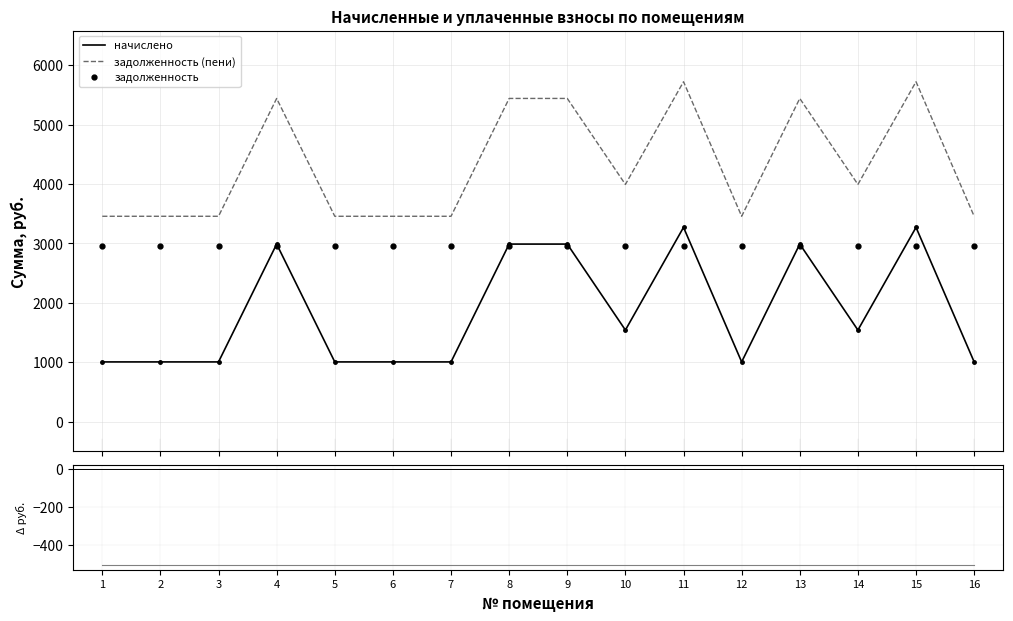

At which category is the sum across all series the highest?

11